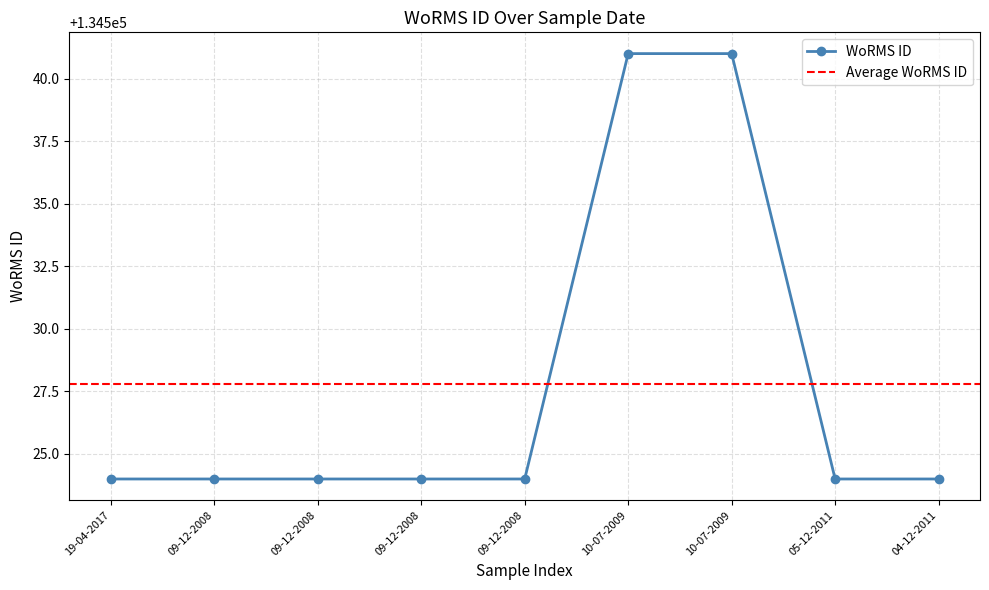

True or false: the data has more than 0 interior local peaks.

False